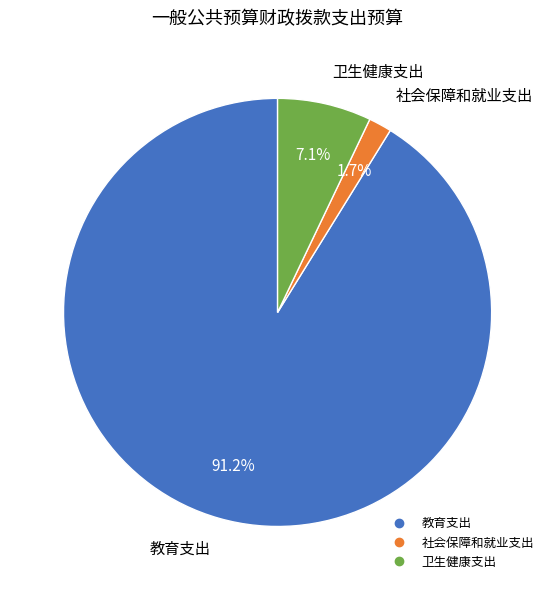

Which has a higher value, 教育支出 or 社会保障和就业支出?

教育支出